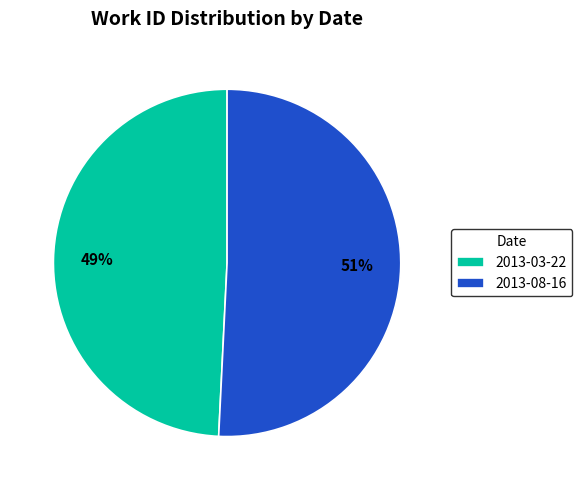

What is the ratio of the value at 2013-03-22 to the value at 2013-08-16?

1.0